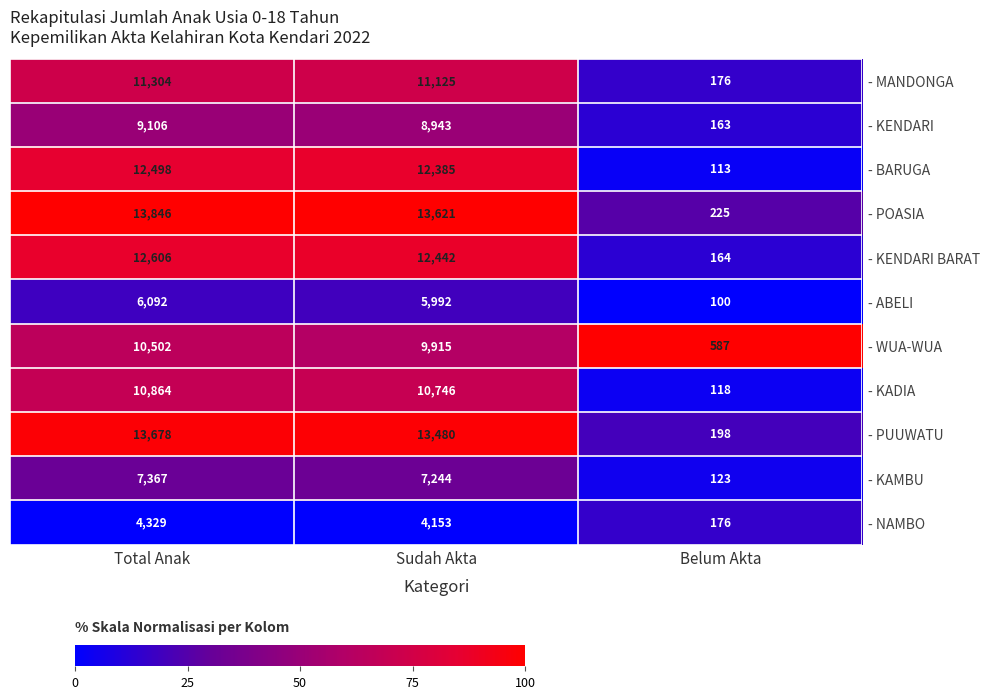

Is it true that - POASIA equals 5420 at Total Anak?

False